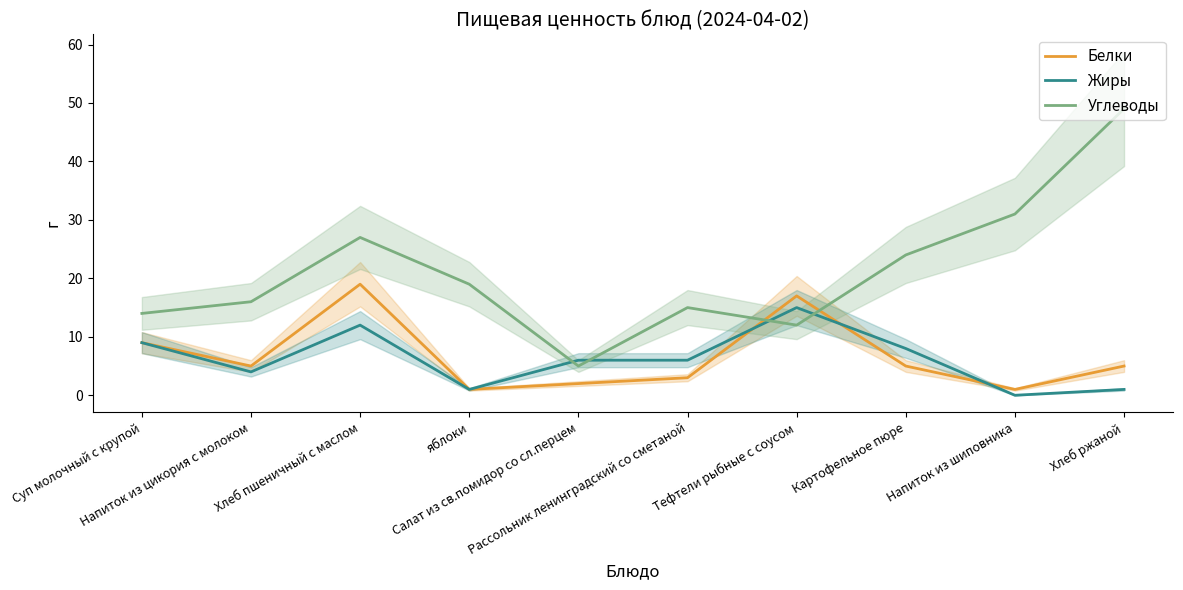

Where is Углеводы nearest to the value 27?

Хлеб пшеничный с маслом